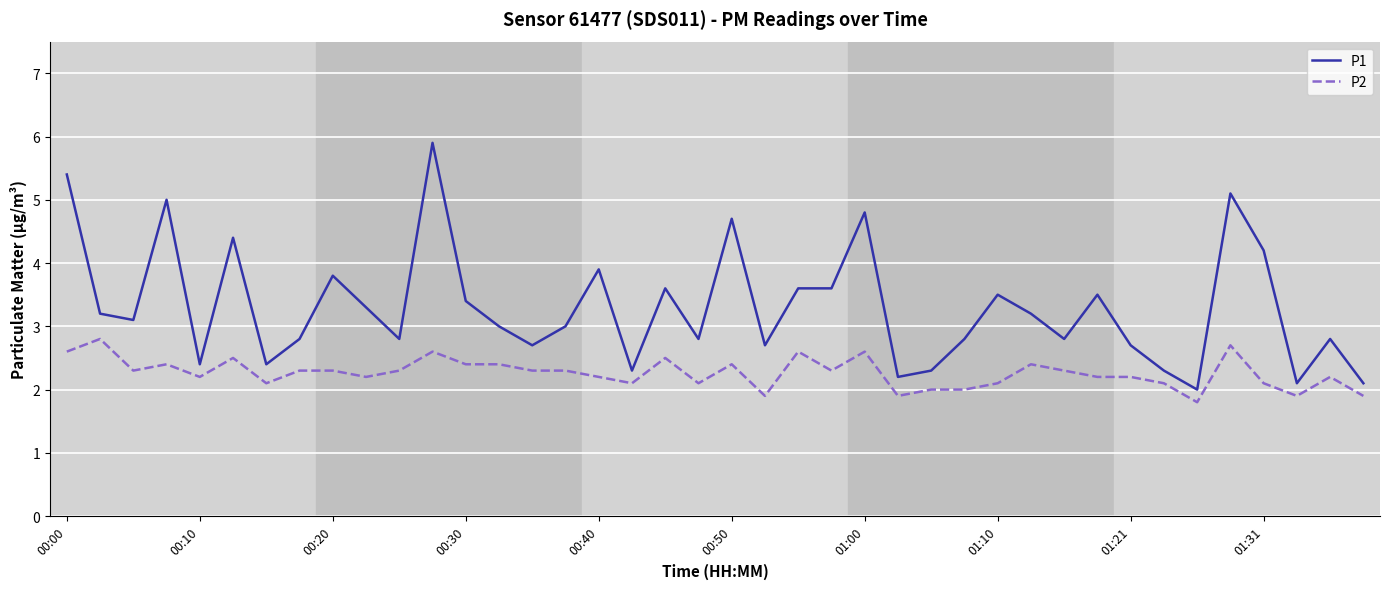

List the series in order of their peak value, highest first.

P1, P2